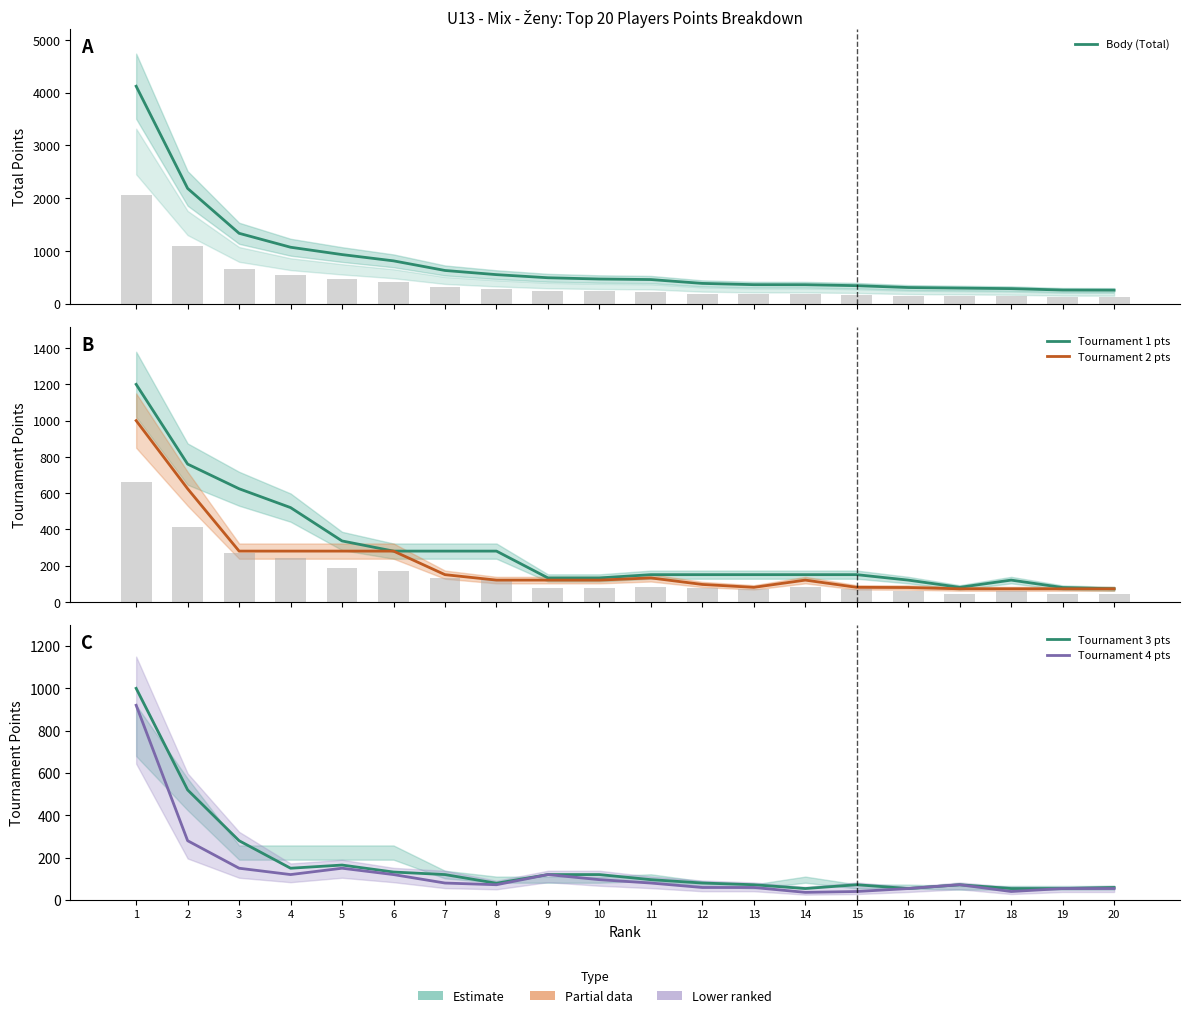

What is the value of the Tournament 1 pts bar at the 2nd from the left?

760